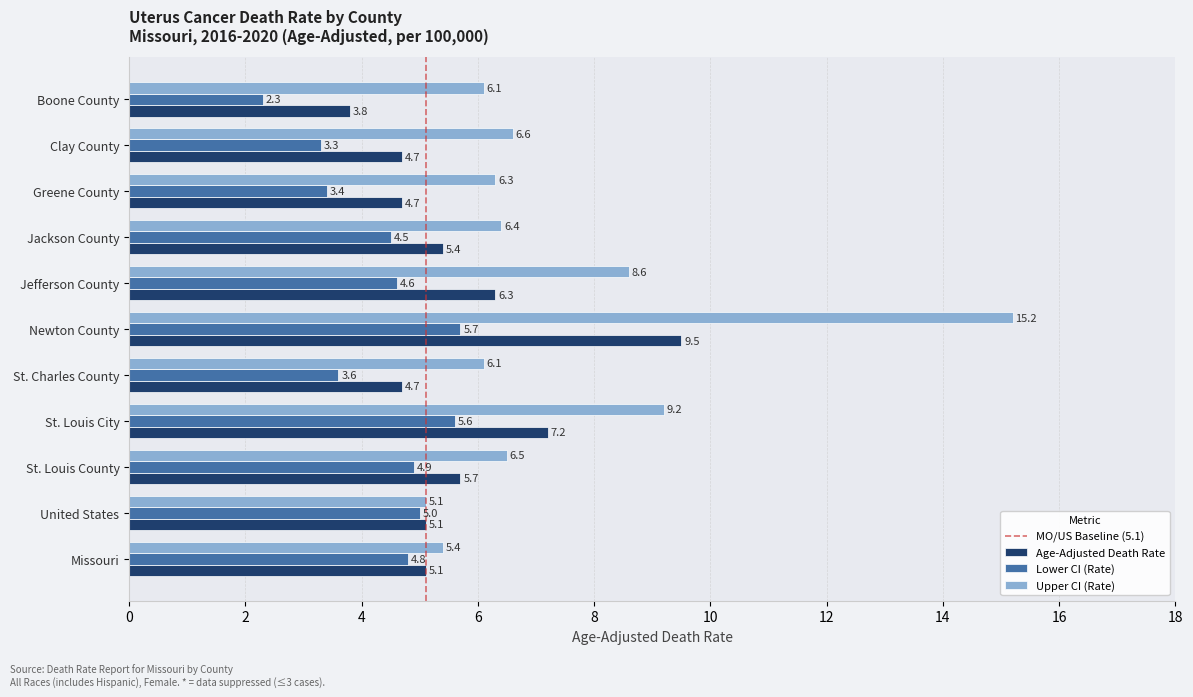

True or false: Lower CI (Rate) has a value of 2.3 at Boone County.

True